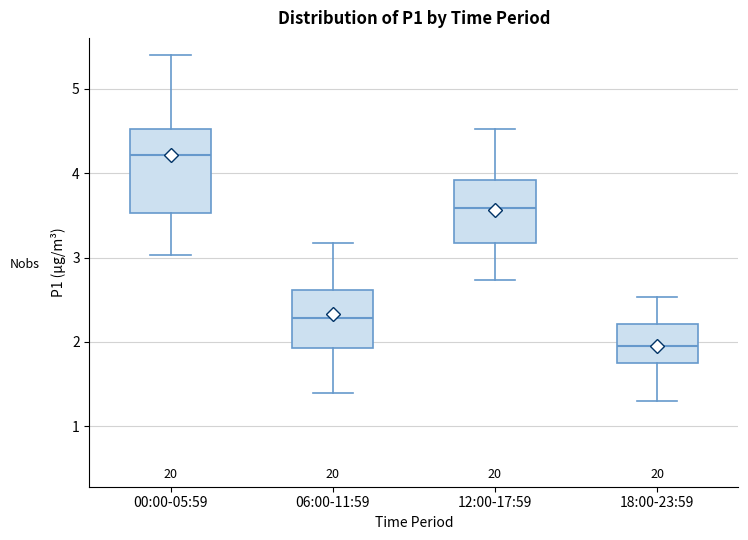

Which box has the highest median line?

00:00-05:59